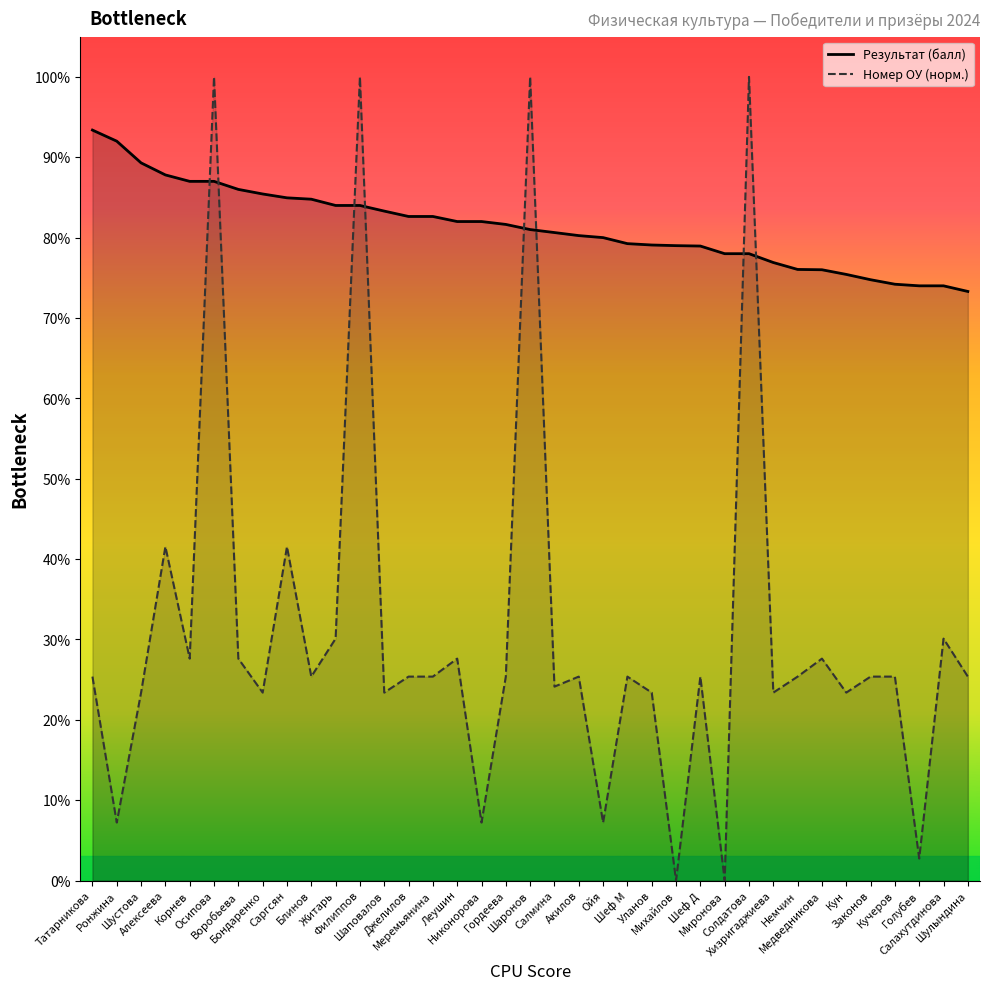

Which series has the largest total across all categories?

Результат (балл)